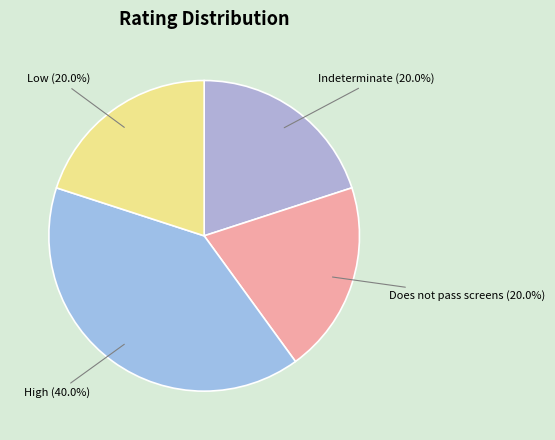

Which category has the smallest portion of the pie?

Indeterminate